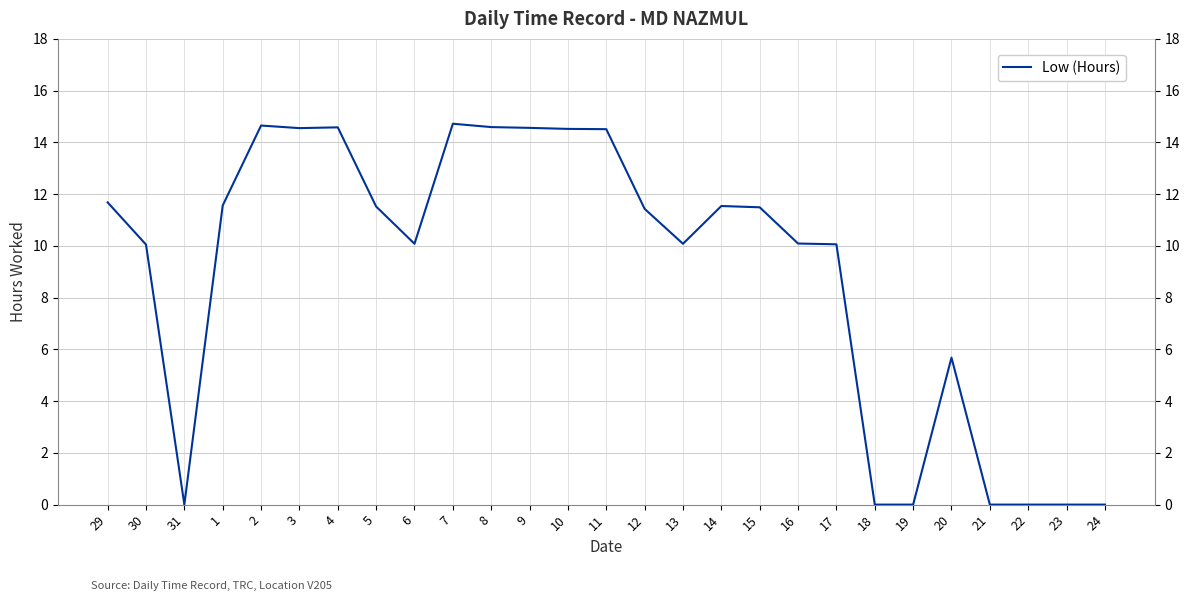

Between 31 and 10, which is larger?

10